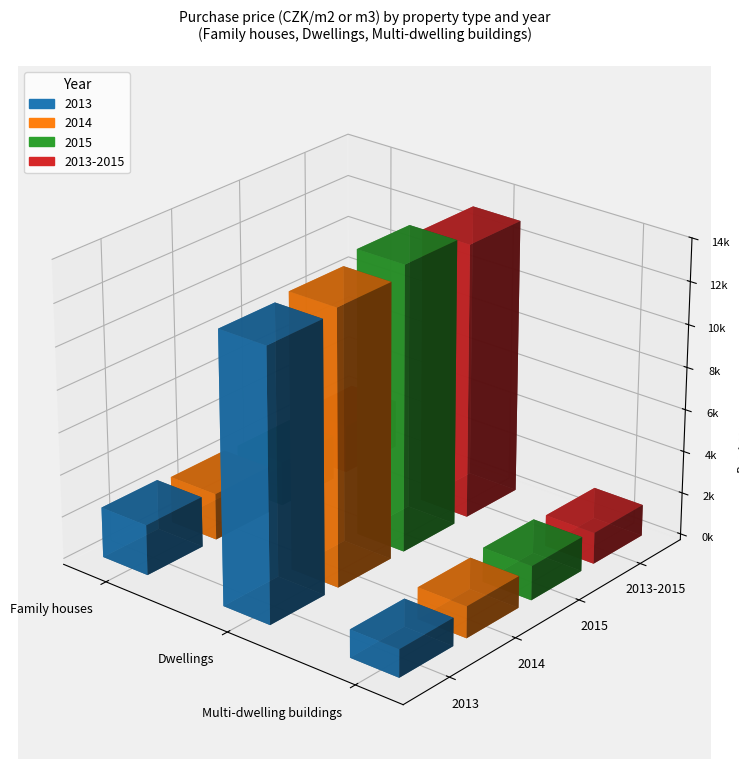

How many bars are there in each group?

4